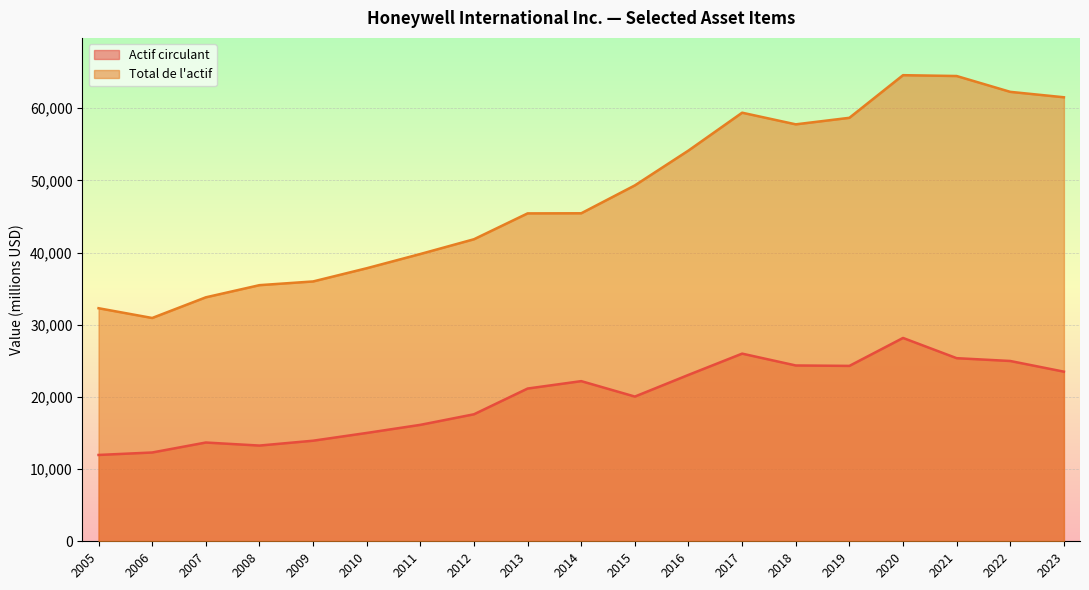

Does the chart display data point markers on the line(s)?

No